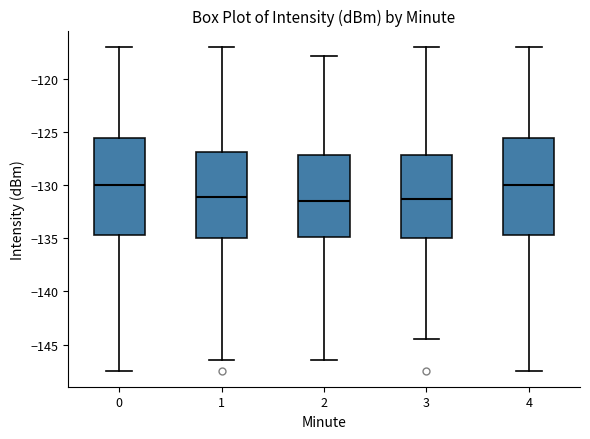

Reading left to right, transcribe this box plot: for each box, give where its median line is, the range the box spans, and where its two whiskers end, as read against the y-axis. The values are not printed on the chart, so give them approximately, as read against the axis.

0: median -130.0, box -134.5 to -125.5, whiskers -147.5 to -117.0
1: median -131.0, box -135.0 to -127.0, whiskers -146.5 to -117.0
2: median -131.5, box -135.0 to -127.0, whiskers -146.5 to -118.0
3: median -131.5, box -135.0 to -127.0, whiskers -144.5 to -117.0
4: median -130.0, box -134.5 to -125.5, whiskers -147.5 to -117.0